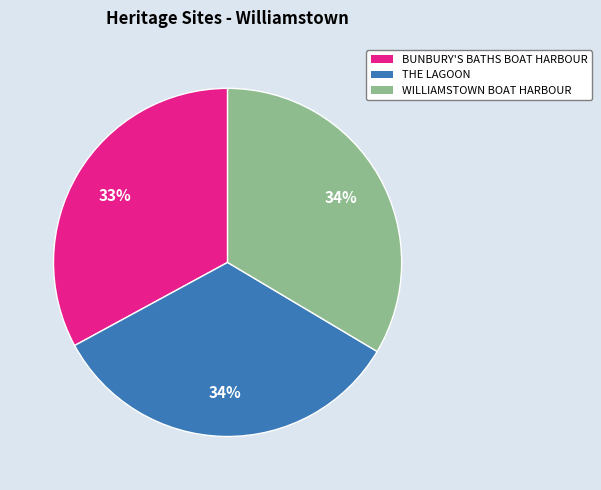

How many segments does this pie chart have?

3